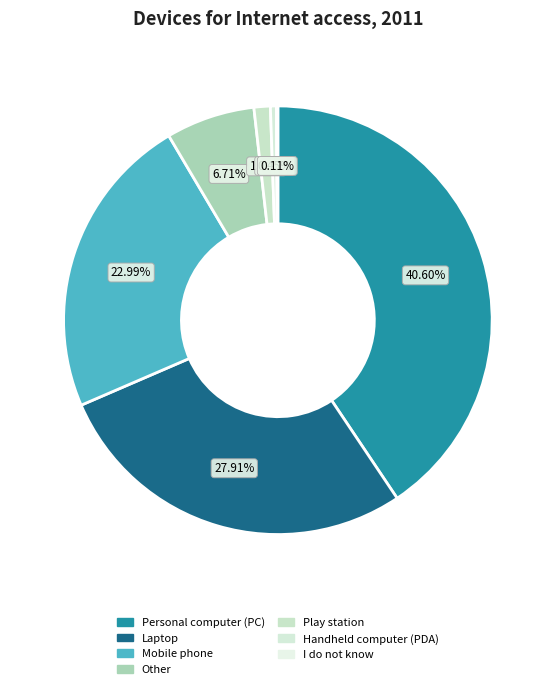

Rank the categories by value from lowest to highest.

I do not know, Handheld computer (PDA), Play station, Other, Mobile phone, Laptop, Personal computer (PC)